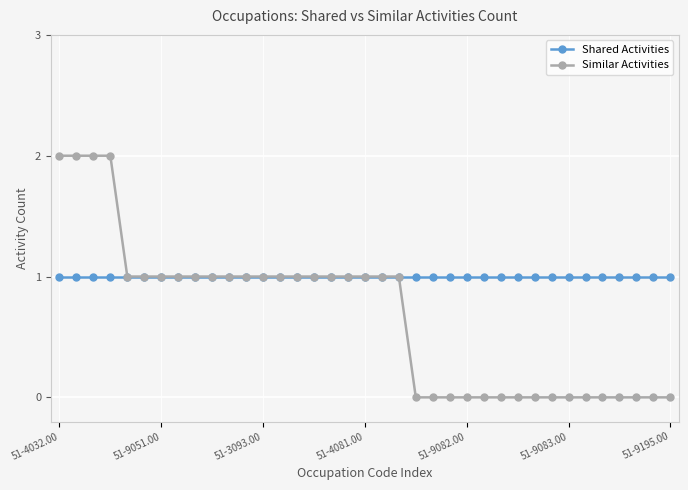

Which series has the largest total across all categories?

Shared Activities